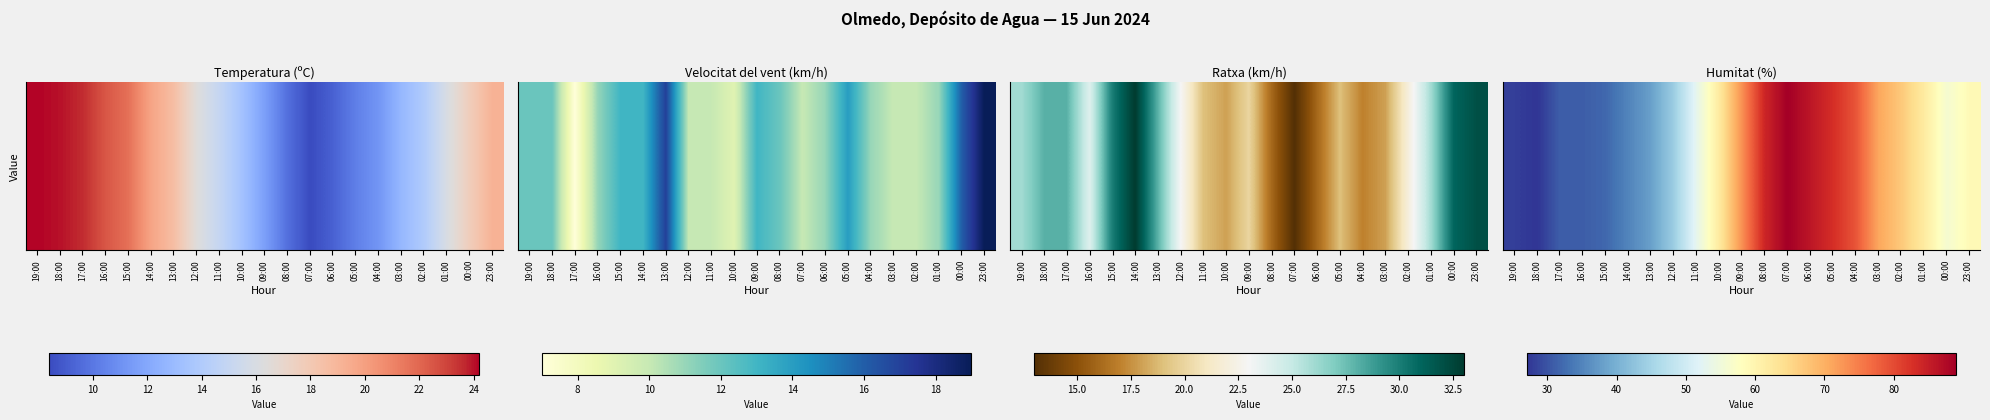

At which category does the chart reach its minimum across all series?

18:00